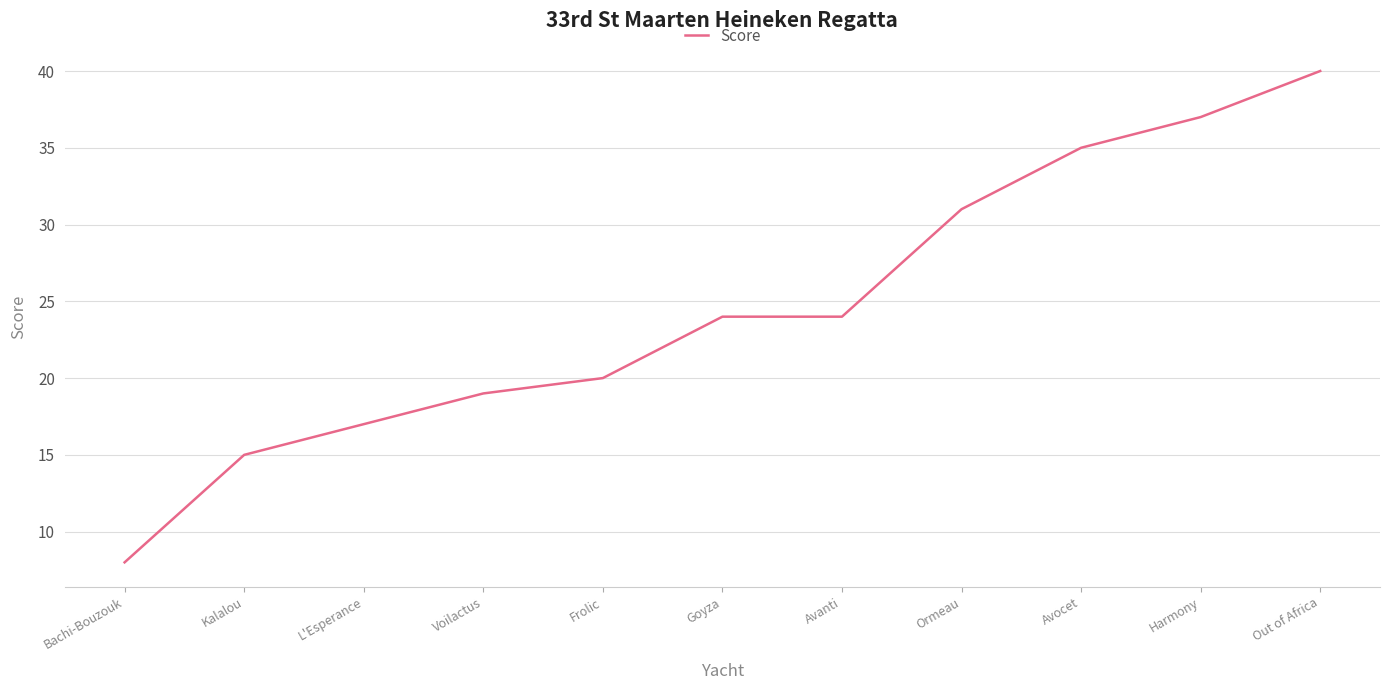

What value does the data have at Out of Africa?

40